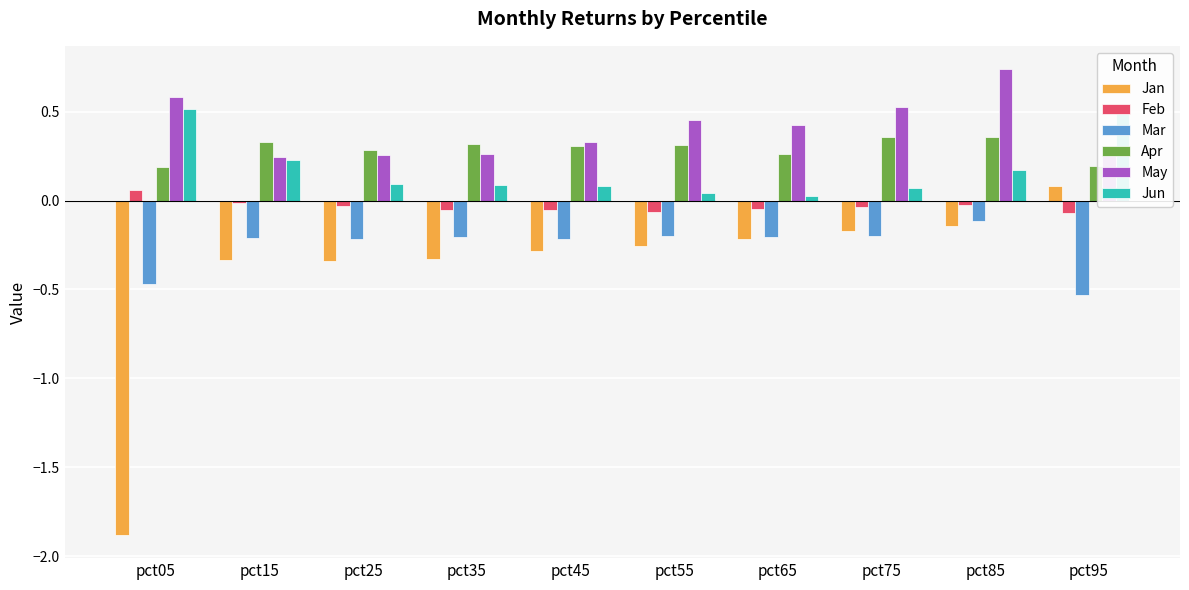

What is the difference between the highest and lowest values at pct45?

0.6